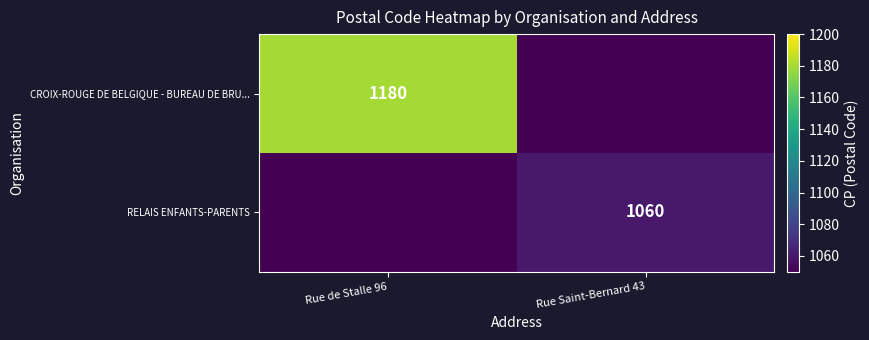

What is the greatest value displayed?

1180